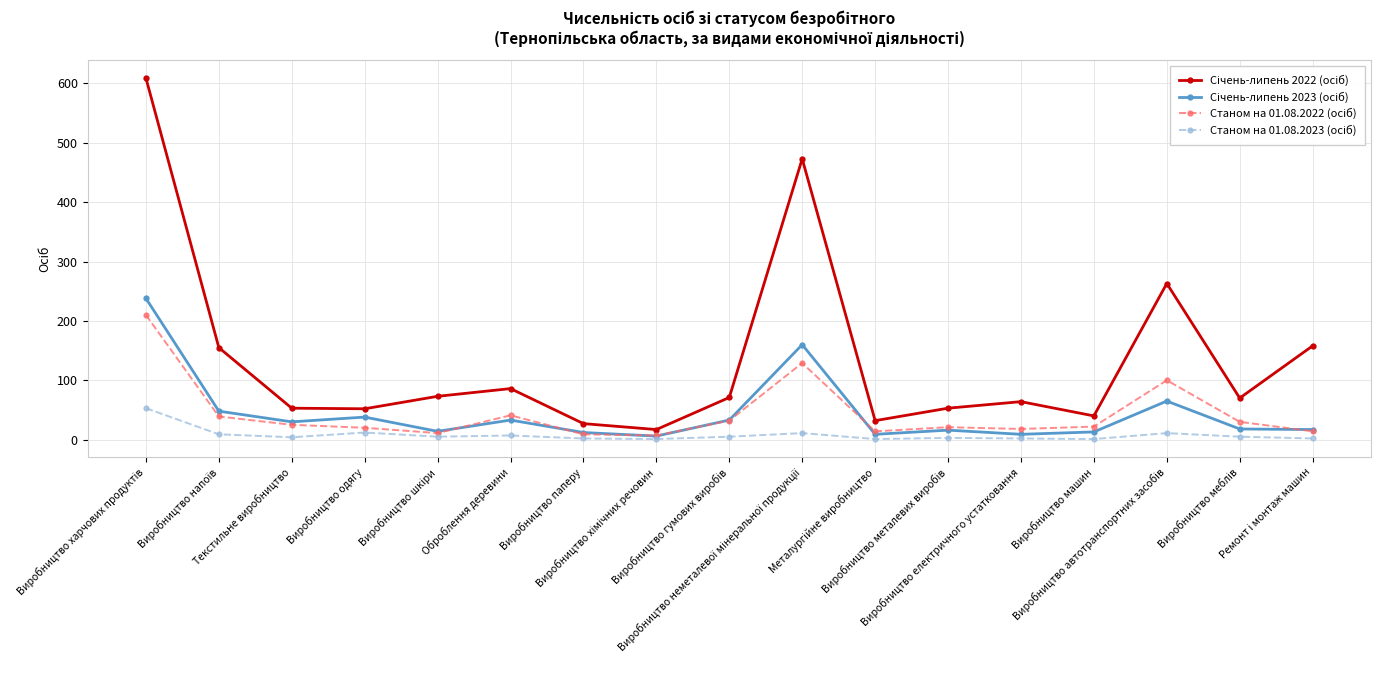

What is the maximum value shown in the chart?

609